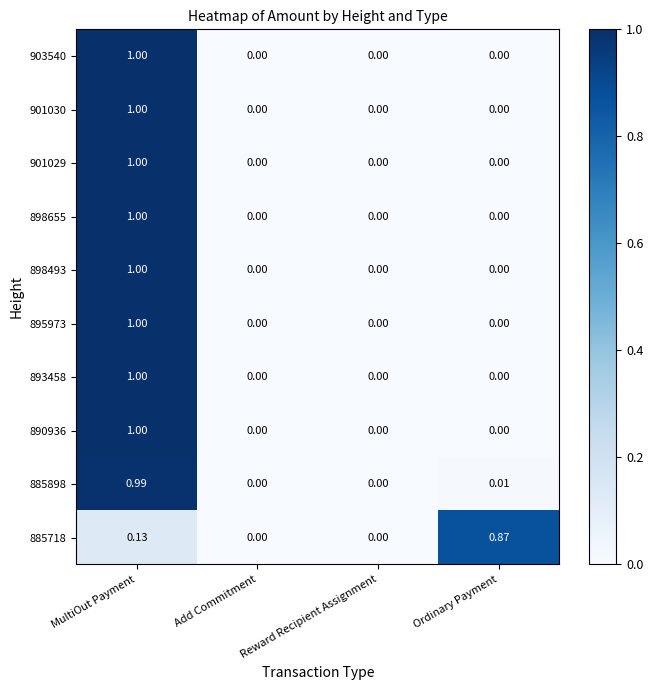

Is the value of 901029 at MultiOut Payment greater than the value of 885718 at MultiOut Payment?

Yes